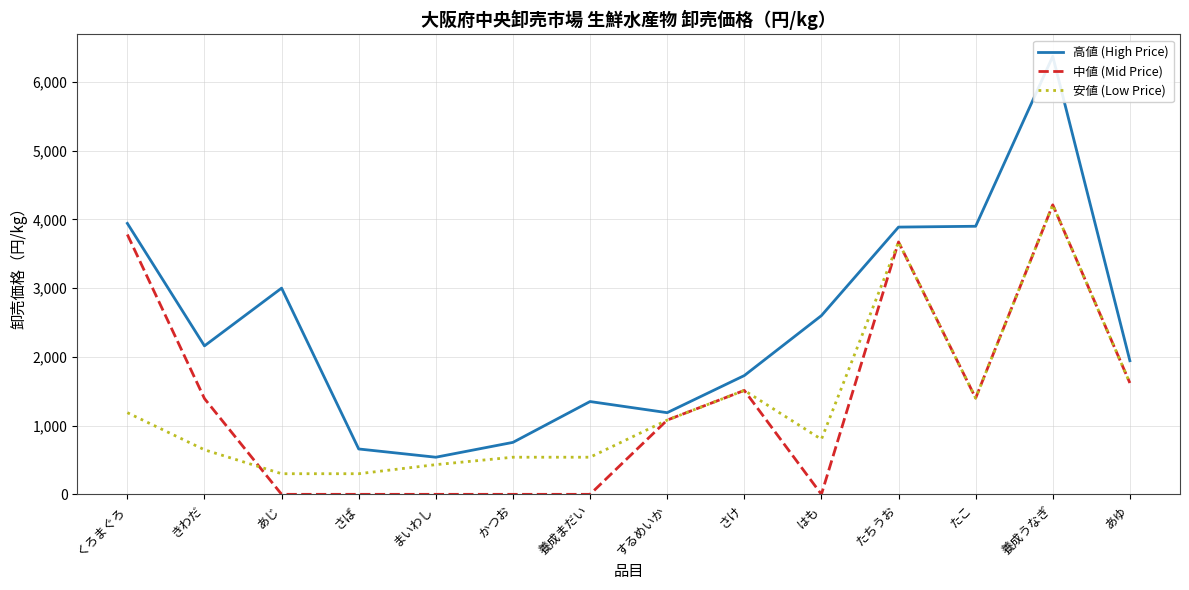

What is the average value of the 安値 (Low Price) series?

1303